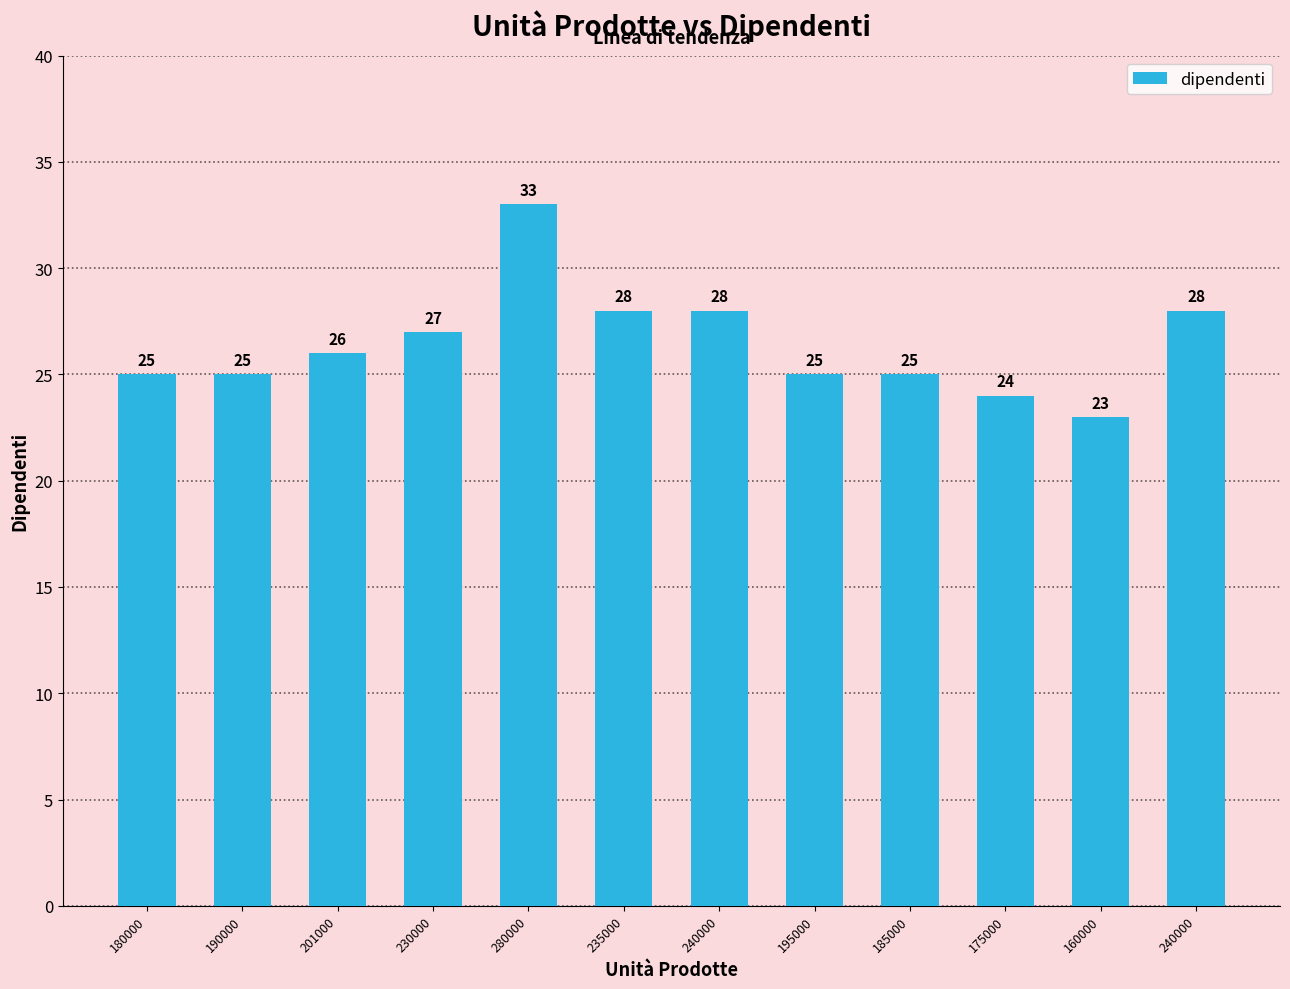

How many distinct data groups are displayed?

1